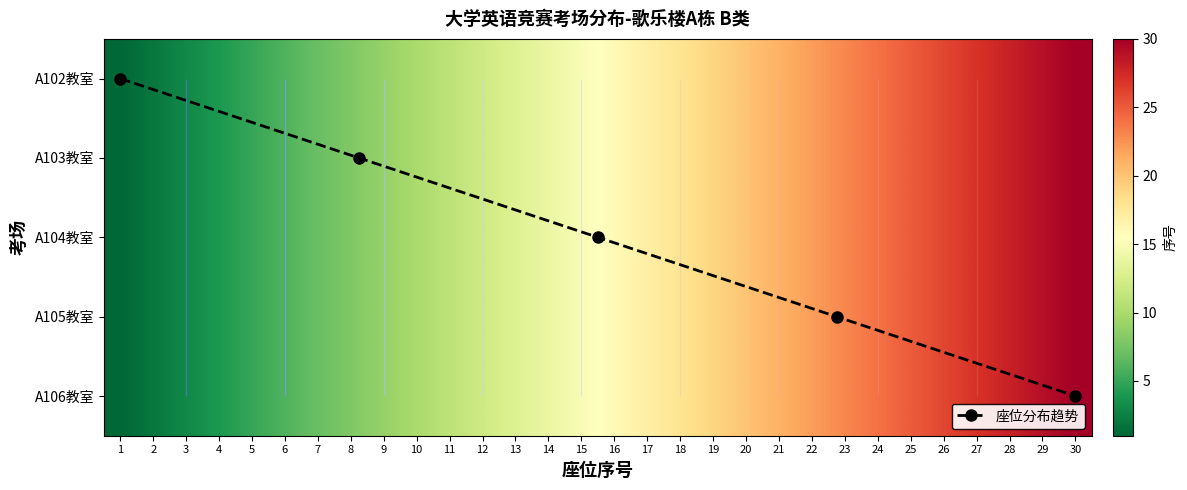

Reading right to left, extract all data points from this chart.

A102教室: 30=30	29=29	28=28	27=27	26=26	25=25	24=24	23=23	22=22	21=21	20=20	19=19	18=18	17=17	16=16	15=15	14=14	13=13	12=12	11=11	10=10	9=9	8=8	7=7	6=6	5=5	4=4	3=3	2=2	1=1
A103教室: 30=30	29=29	28=28	27=27	26=26	25=25	24=24	23=23	22=22	21=21	20=20	19=19	18=18	17=17	16=16	15=15	14=14	13=13	12=12	11=11	10=10	9=9	8=8	7=7	6=6	5=5	4=4	3=3	2=2	1=1
A104教室: 30=30	29=29	28=28	27=27	26=26	25=25	24=24	23=23	22=22	21=21	20=20	19=19	18=18	17=17	16=16	15=15	14=14	13=13	12=12	11=11	10=10	9=9	8=8	7=7	6=6	5=5	4=4	3=3	2=2	1=1
A105教室: 30=30	29=29	28=28	27=27	26=26	25=25	24=24	23=23	22=22	21=21	20=20	19=19	18=18	17=17	16=16	15=15	14=14	13=13	12=12	11=11	10=10	9=9	8=8	7=7	6=6	5=5	4=4	3=3	2=2	1=1
A106教室: 30=30	29=29	28=28	27=27	26=26	25=25	24=24	23=23	22=22	21=21	20=20	19=19	18=18	17=17	16=16	15=15	14=14	13=13	12=12	11=11	10=10	9=9	8=8	7=7	6=6	5=5	4=4	3=3	2=2	1=1